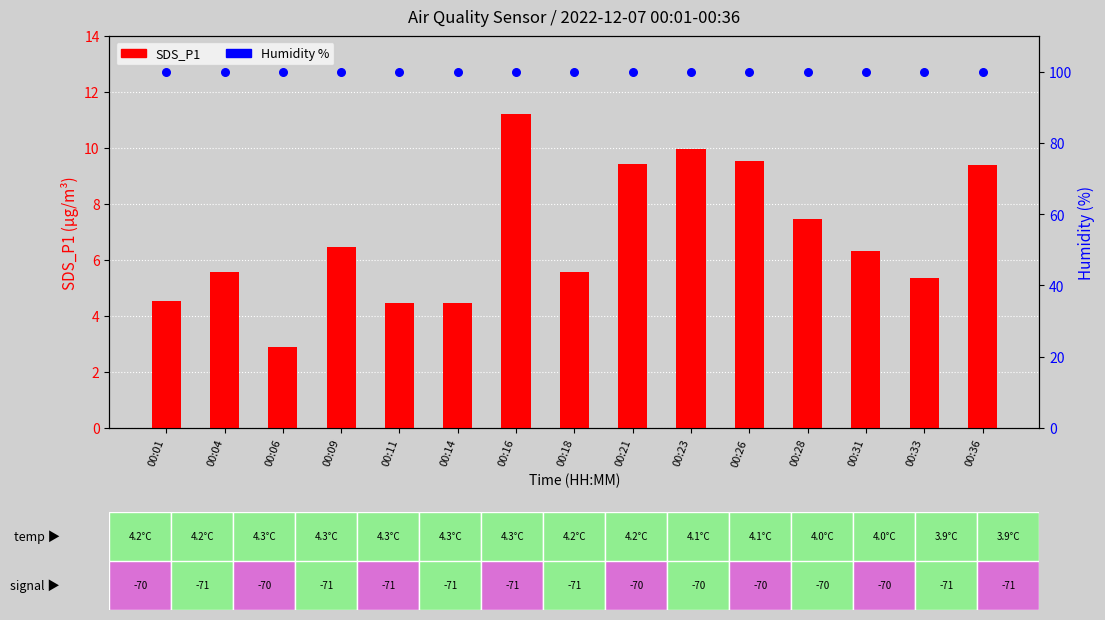

Which series contains the lowest Y value?

SDS_P1